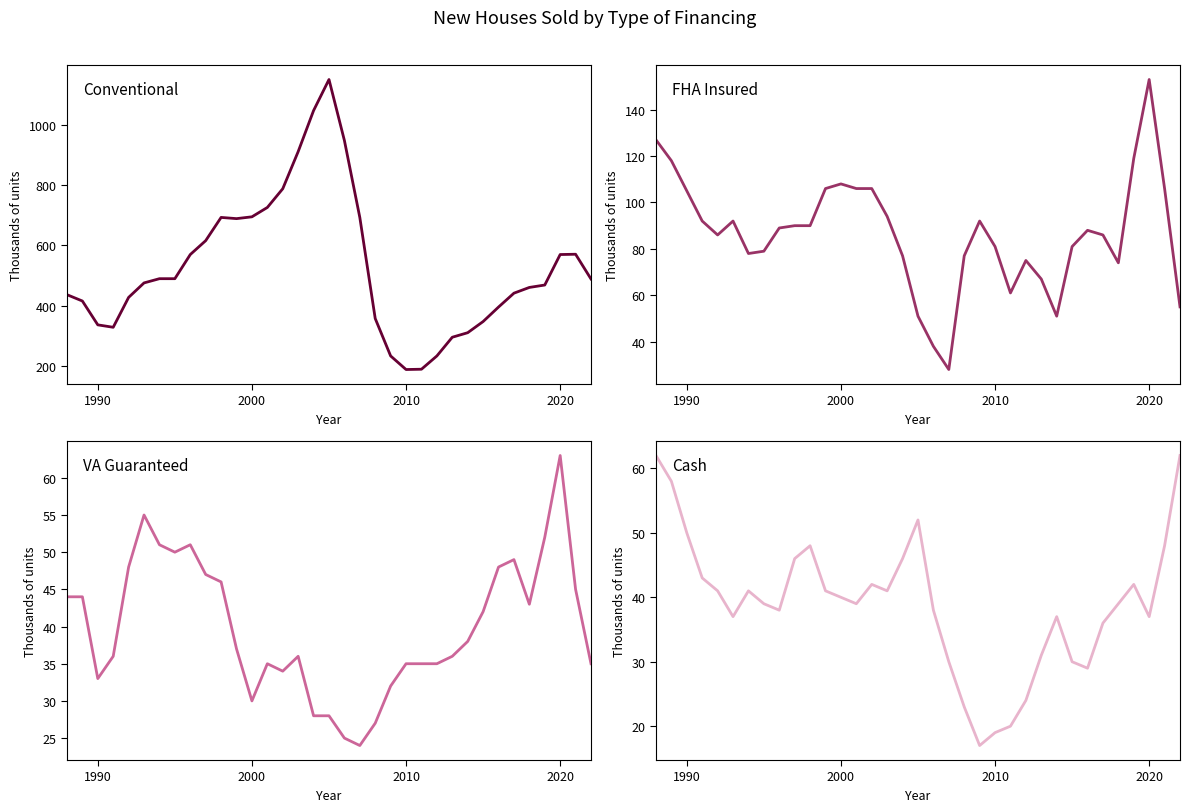

What is the difference between the maximum and minimum values in the Cash series?

45